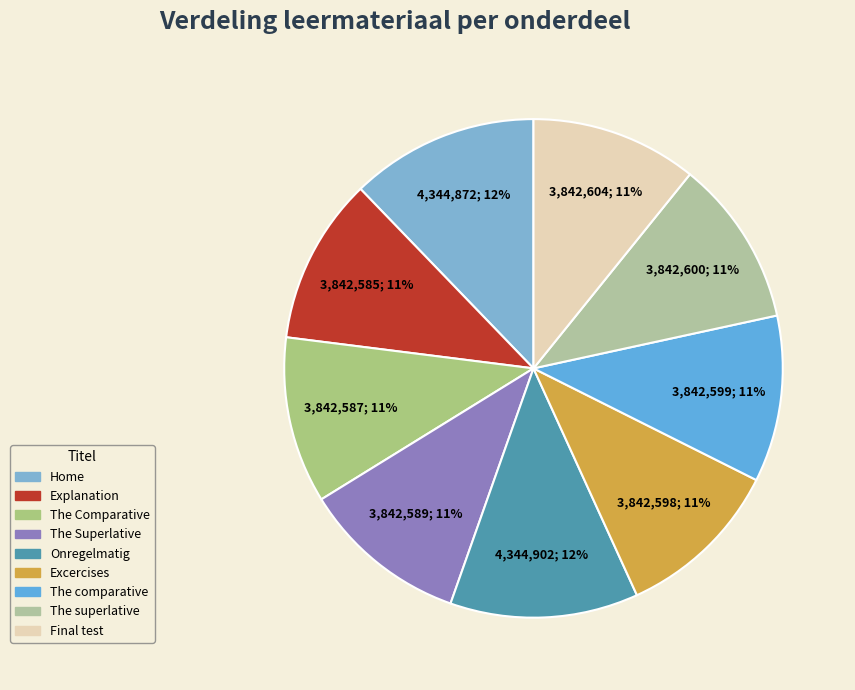

Rank the categories by value from highest to lowest.

Onregelmatig, Home, Final test, The superlative, The comparative, Excercises, The Superlative, The Comparative, Explanation